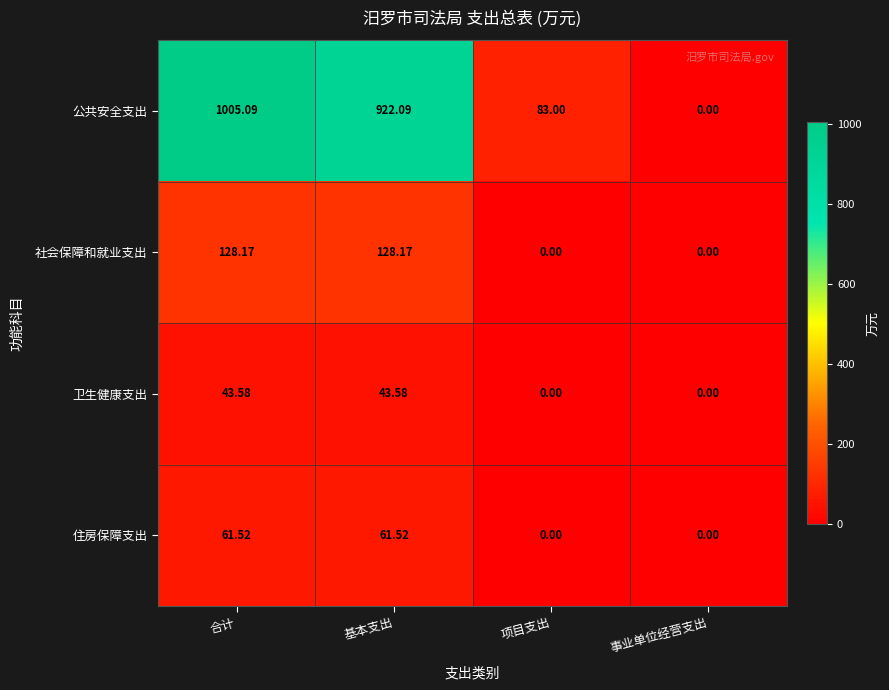

Where is 公共安全支出 nearest to the value 502?

项目支出